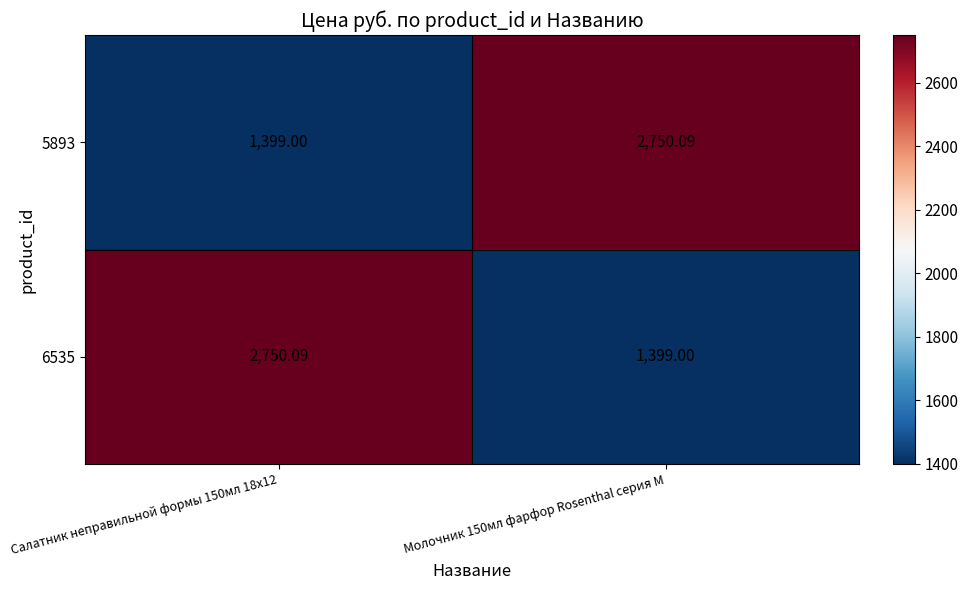

What is the total value across all series at Салатник неправильной формы 150мл 18х12?

4149.1